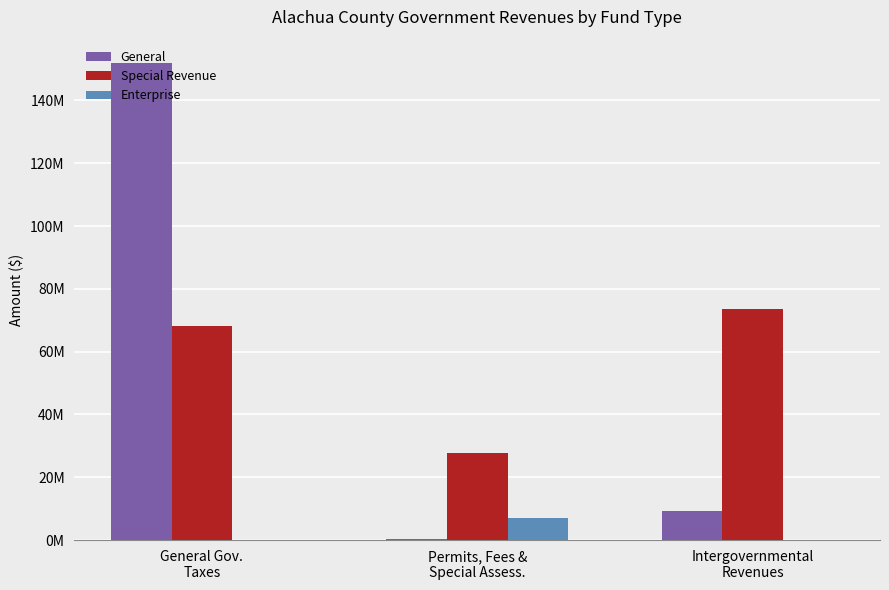

Which category has the highest value in the General series?

General Gov.
Taxes